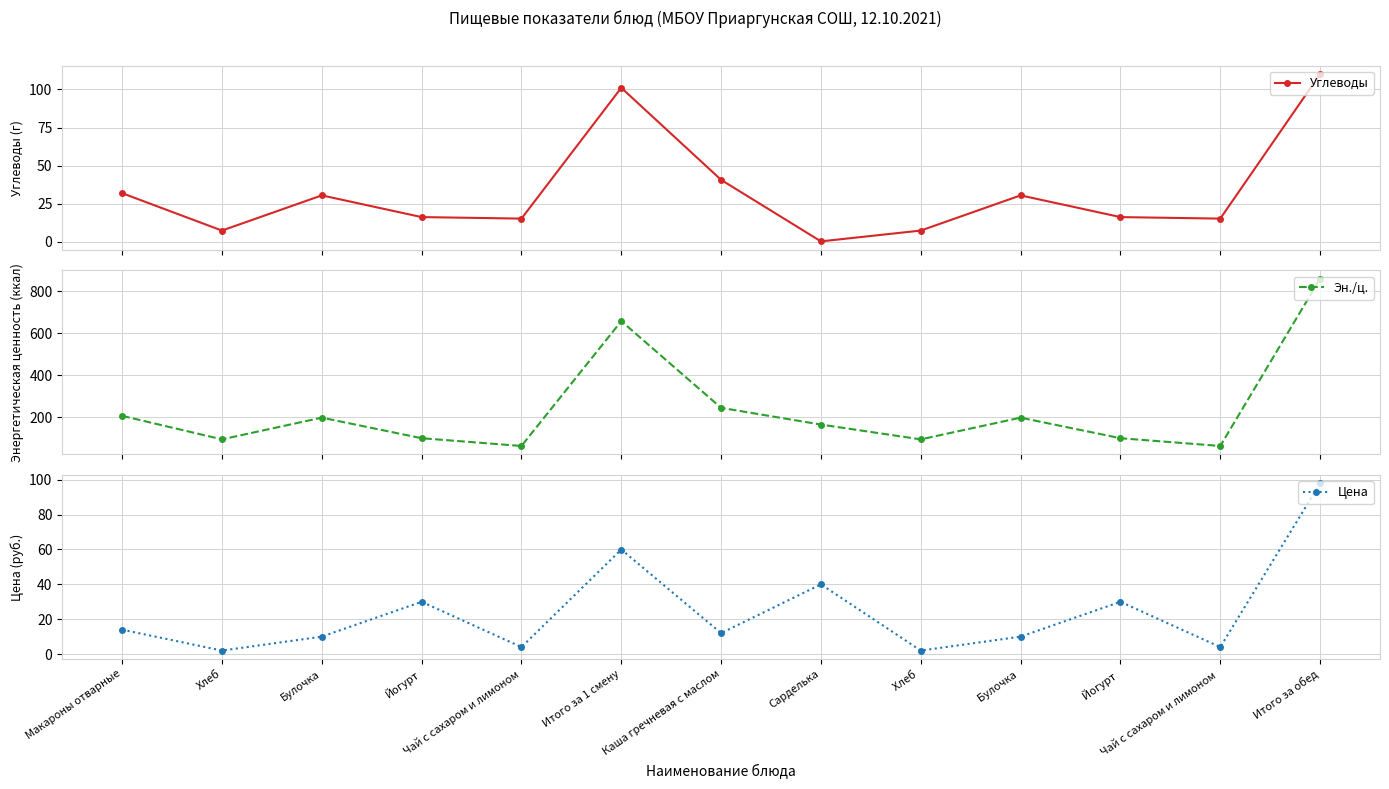

What is the value of the Цена point at the 3rd from the left?

10.0